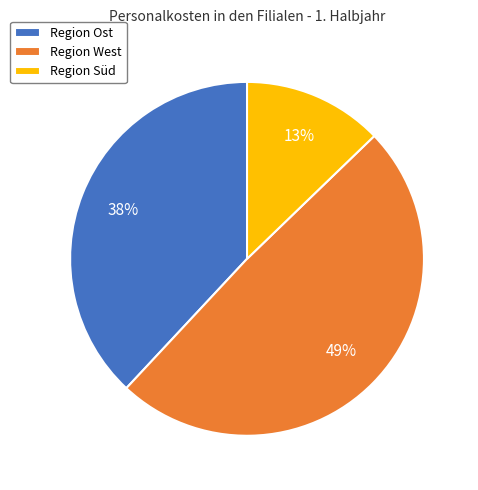

Is there any slice that represents more than half of the pie?

No